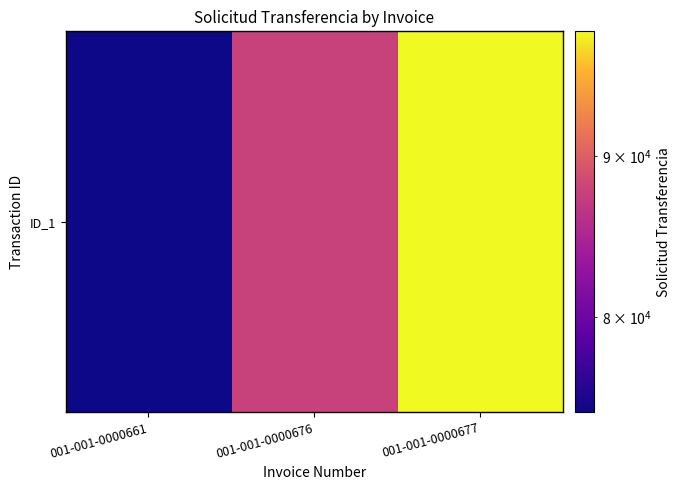

True or false: the data shows 172837 at 001-001-0000677.

False